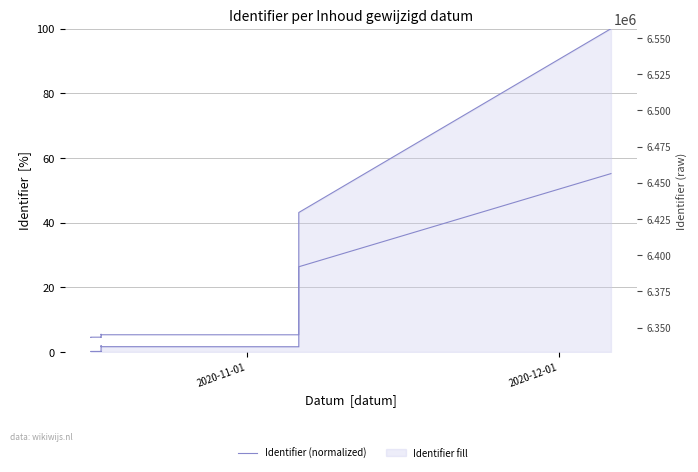

What is the difference between the maximum and minimum values in the Identifier (raw) series?

113044.0